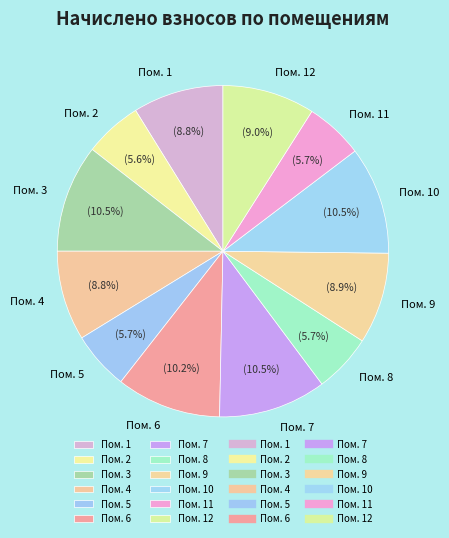

Is Пом. 5 the majority of the pie?

No